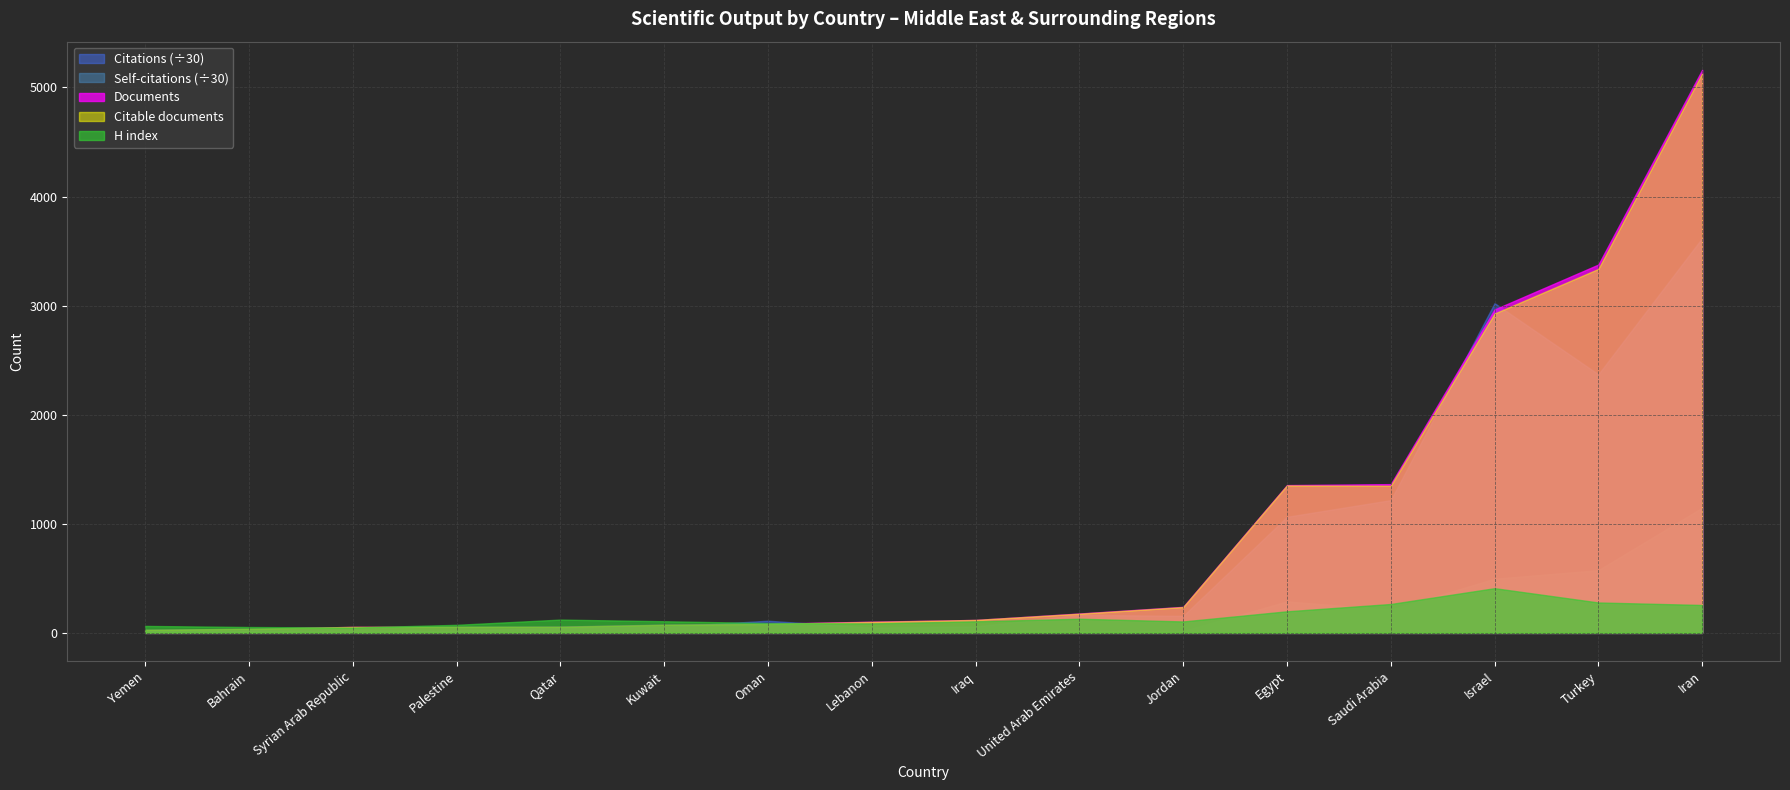

What is the maximum value shown in the chart?

5162.0